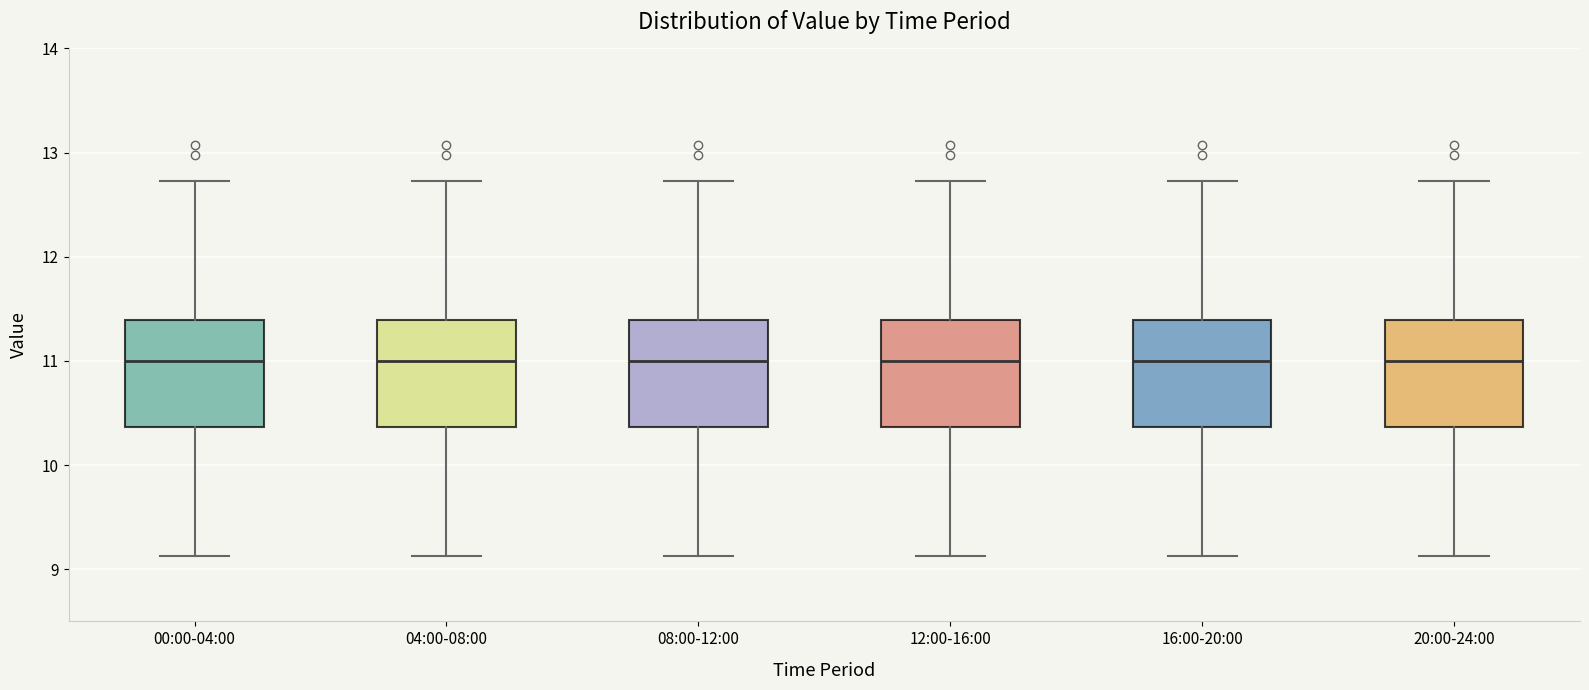

Reading left to right, read every box against the y-axis: the position of its median line, the range the box covers, and the ends of its whiskers. The values are not printed on the chart, so give them approximately, as read against the axis.

00:00-04:00: median 11.0, box 10.4 to 11.4, whiskers 9.1 to 12.7
04:00-08:00: median 11.0, box 10.4 to 11.4, whiskers 9.1 to 12.7
08:00-12:00: median 11.0, box 10.4 to 11.4, whiskers 9.1 to 12.7
12:00-16:00: median 11.0, box 10.4 to 11.4, whiskers 9.1 to 12.7
16:00-20:00: median 11.0, box 10.4 to 11.4, whiskers 9.1 to 12.7
20:00-24:00: median 11.0, box 10.4 to 11.4, whiskers 9.1 to 12.7